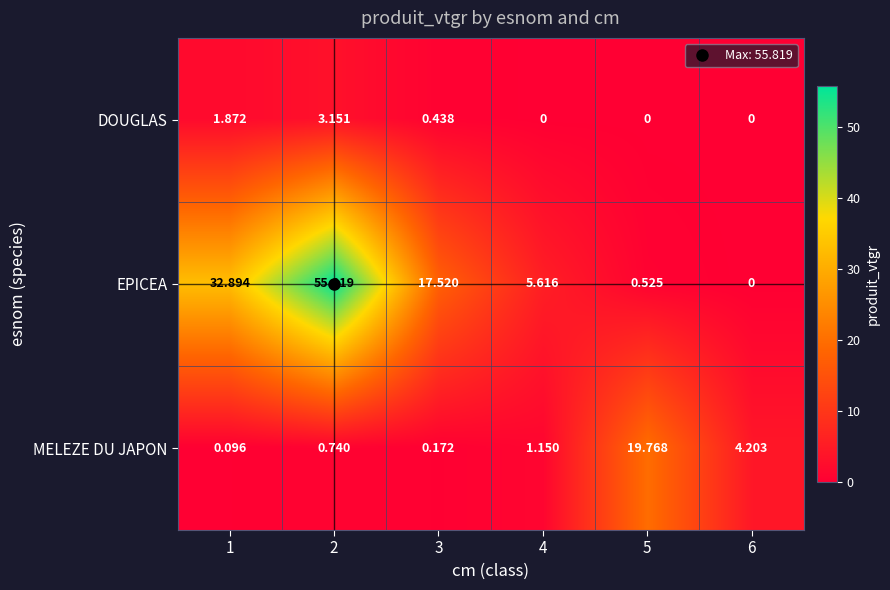

Rank the series by their maximum value, from highest to lowest.

EPICEA, MELEZE DU JAPON, DOUGLAS